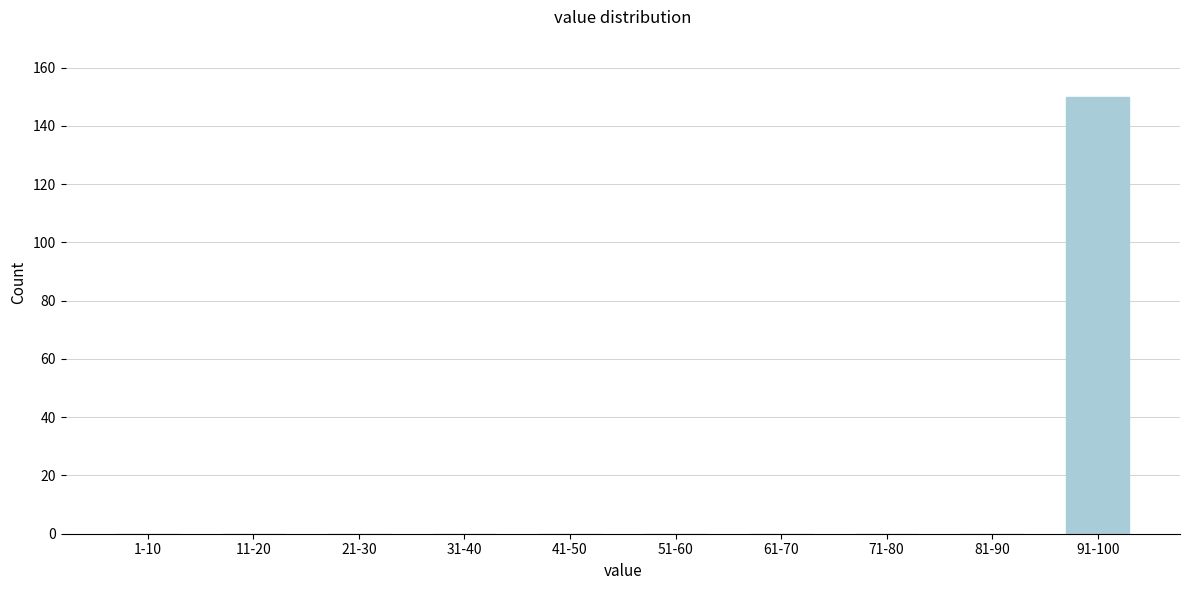

Reading right to left, list all the values displayed in this chart.

91-100=150	81-90=0	71-80=0	61-70=0	51-60=0	41-50=0	31-40=0	21-30=0	11-20=0	1-10=0